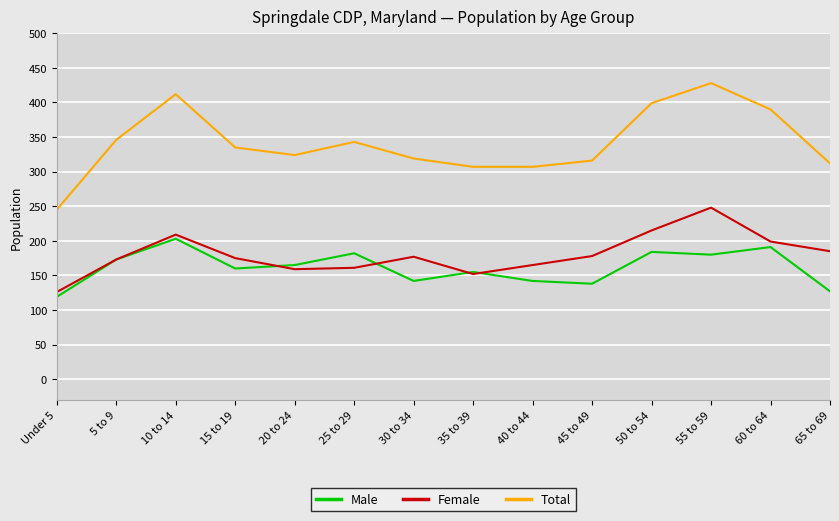

Which series has the largest total across all categories?

Total